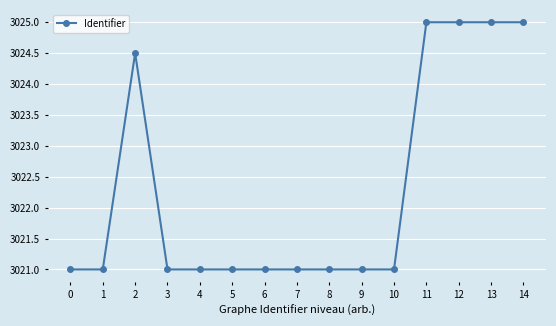

The value at 14 is 3025.0. True or false?

True